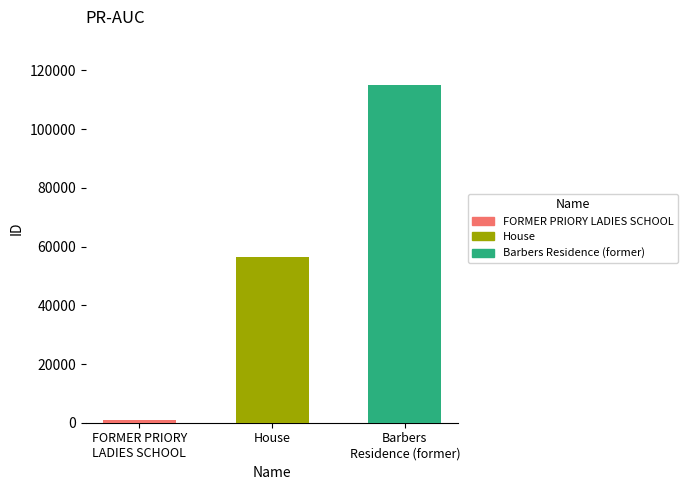

Is it true that the value at Barbers Residence (former) is 115113?

True